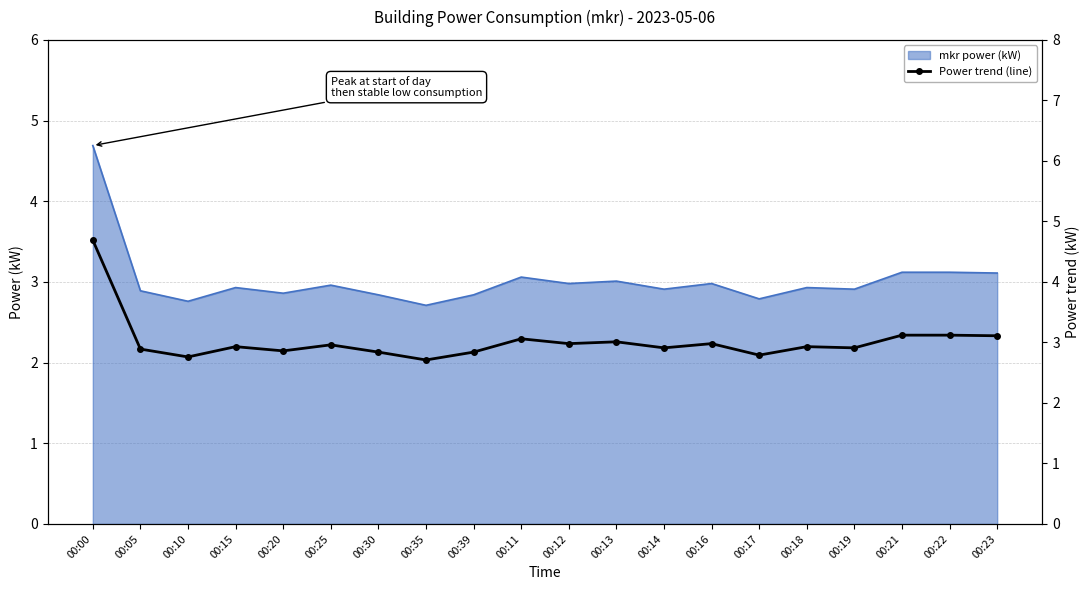

Where is the first local maximum?

00:15